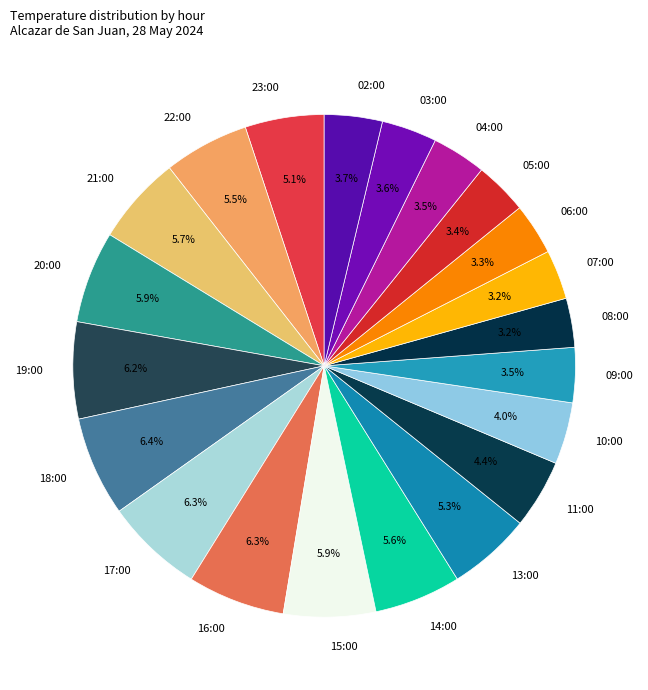

How many segments does this pie chart have?

21